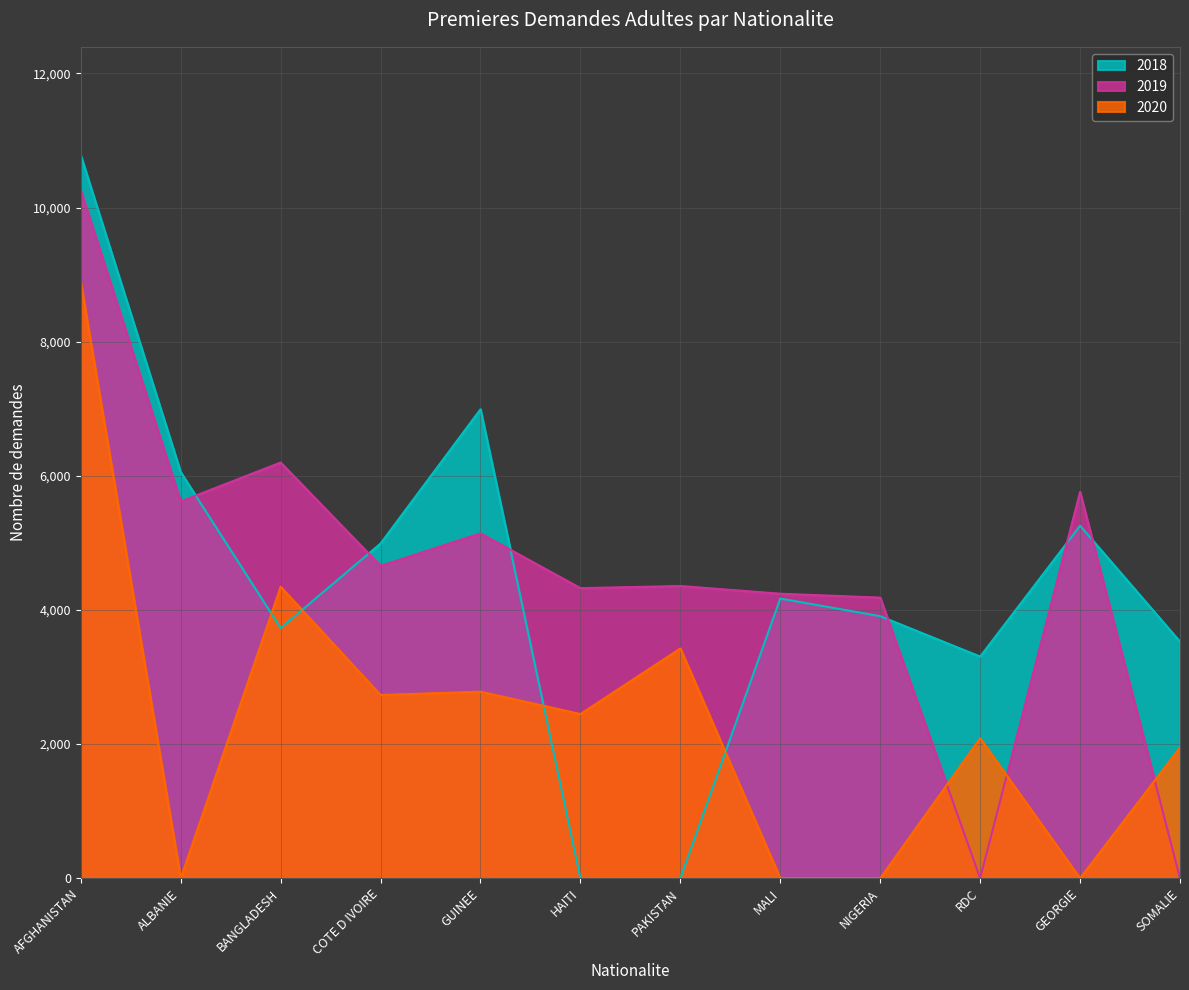

Where do 2020 and 2019 first cross each other?

NIGERIA and RDC